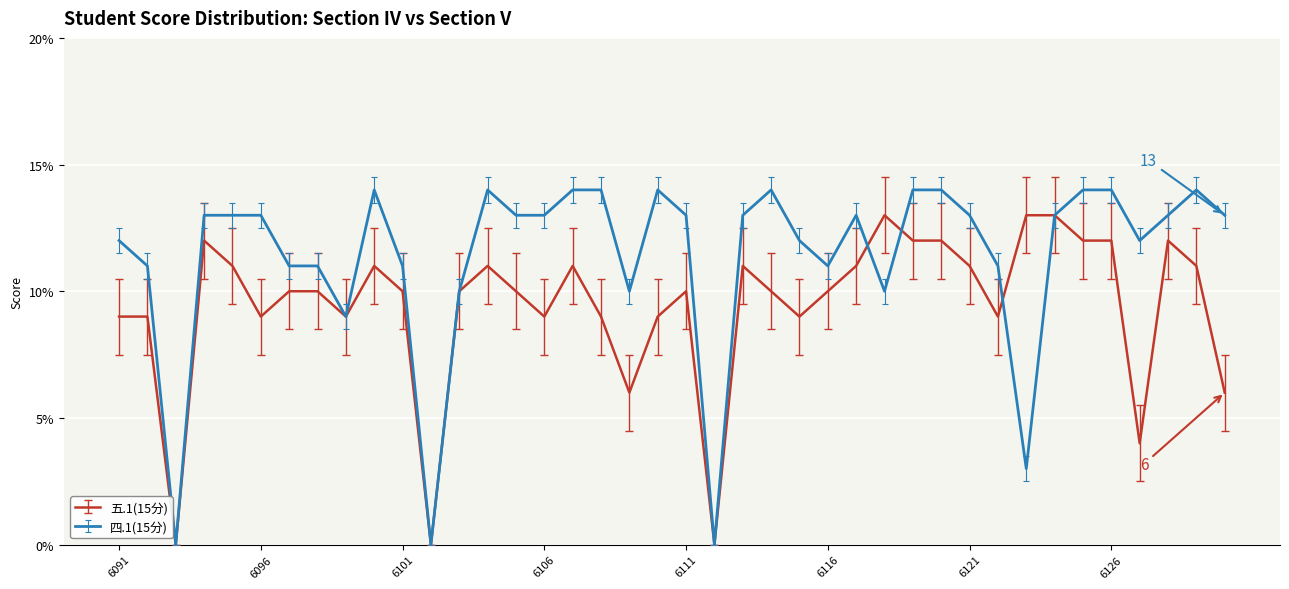

Which series has the largest total across all categories?

四.1(15分)